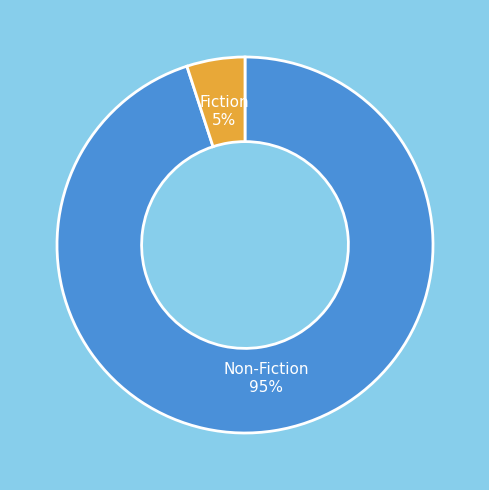

Do Fiction and Non-Fiction together represent more than half of the pie?

Yes